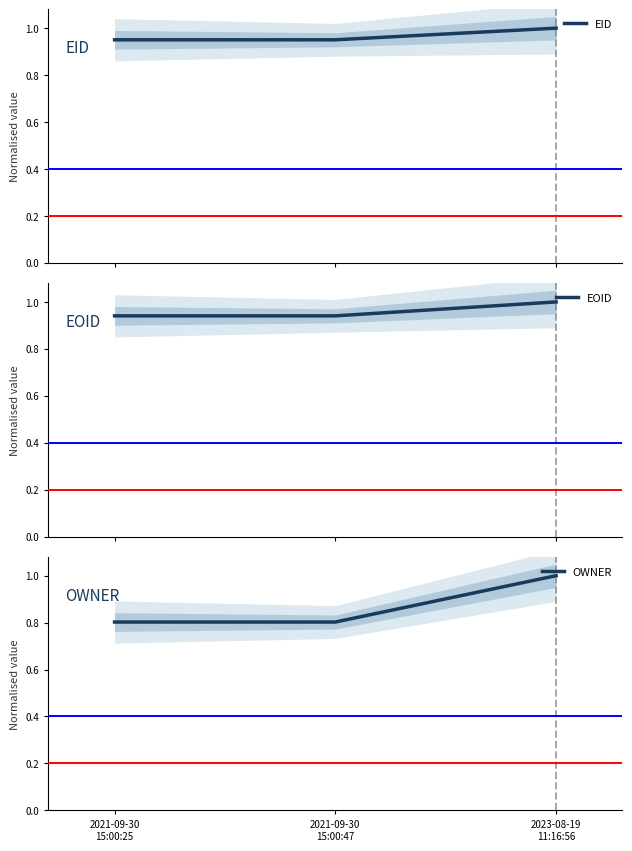

Where is OWNER nearest to the value 0?

2021-09-30
15:00:25